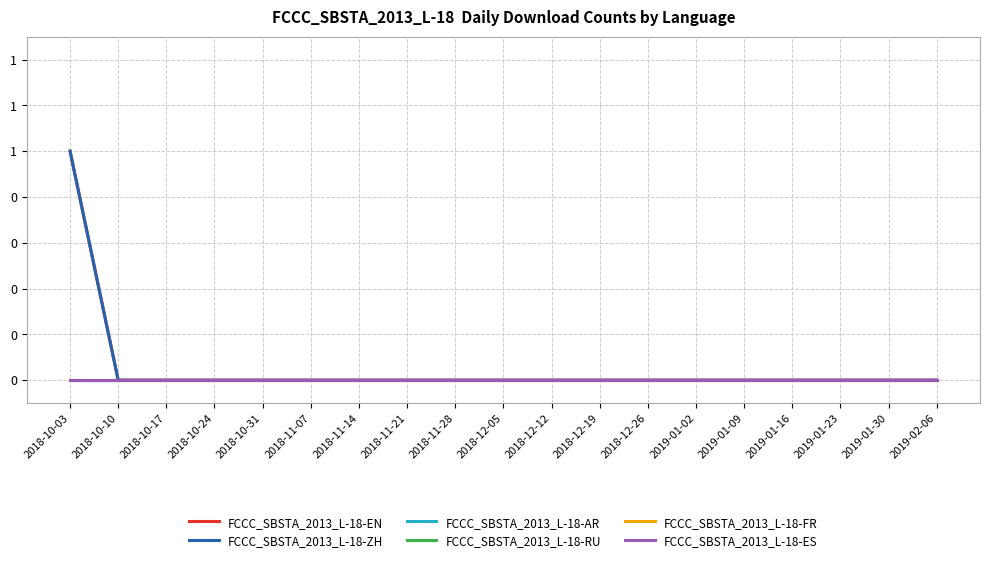

True or false: FCCC_SBSTA_2013_L-18-ZH and FCCC_SBSTA_2013_L-18-ES intersect in this chart.

False